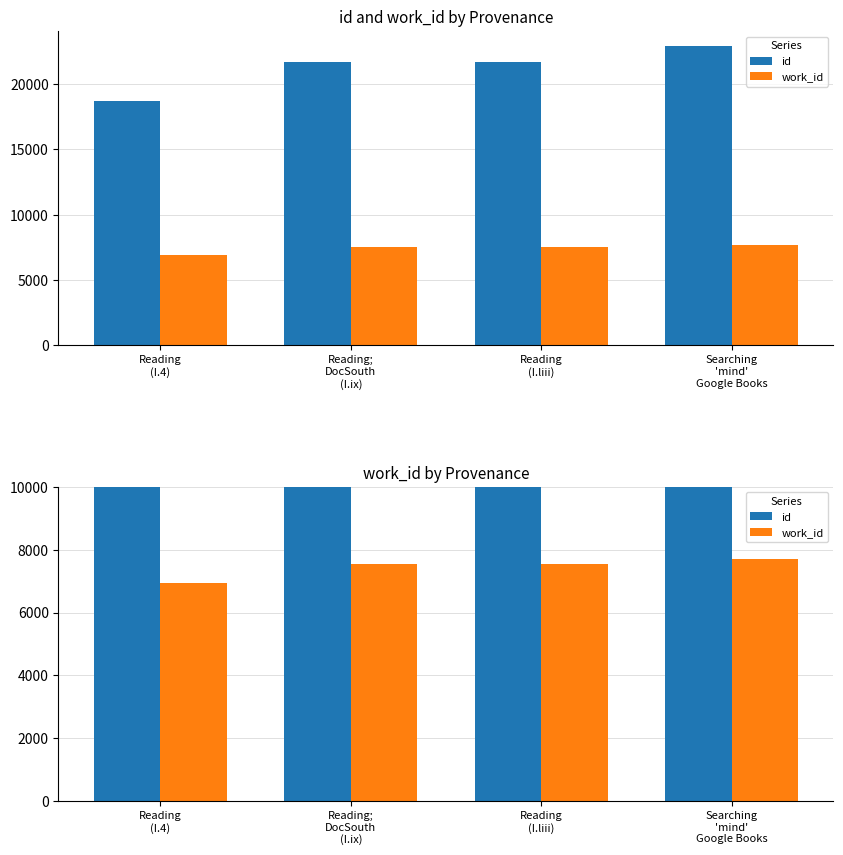

Which has a higher value, Reading;
DocSouth
(I.ix) or Reading
(I.4)?

Reading;
DocSouth
(I.ix)